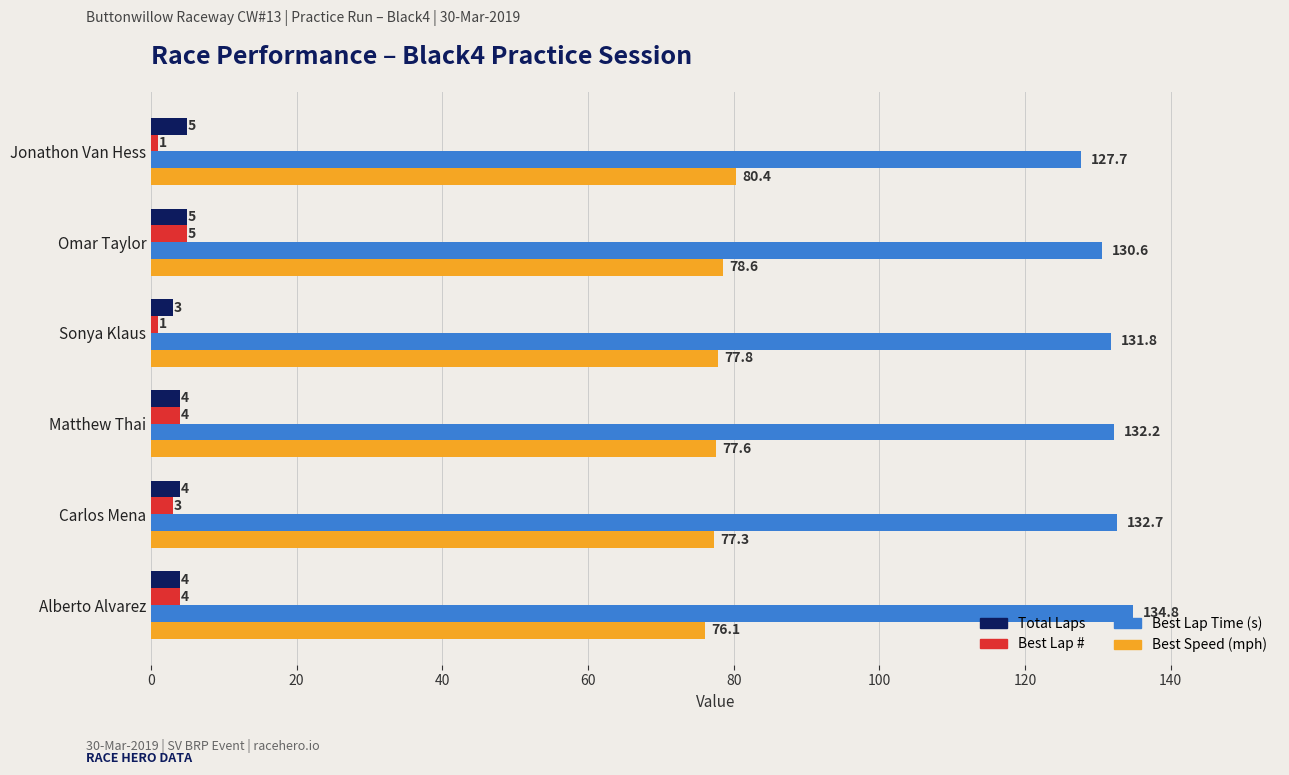

At which category is the sum across all series the highest?

Omar Taylor